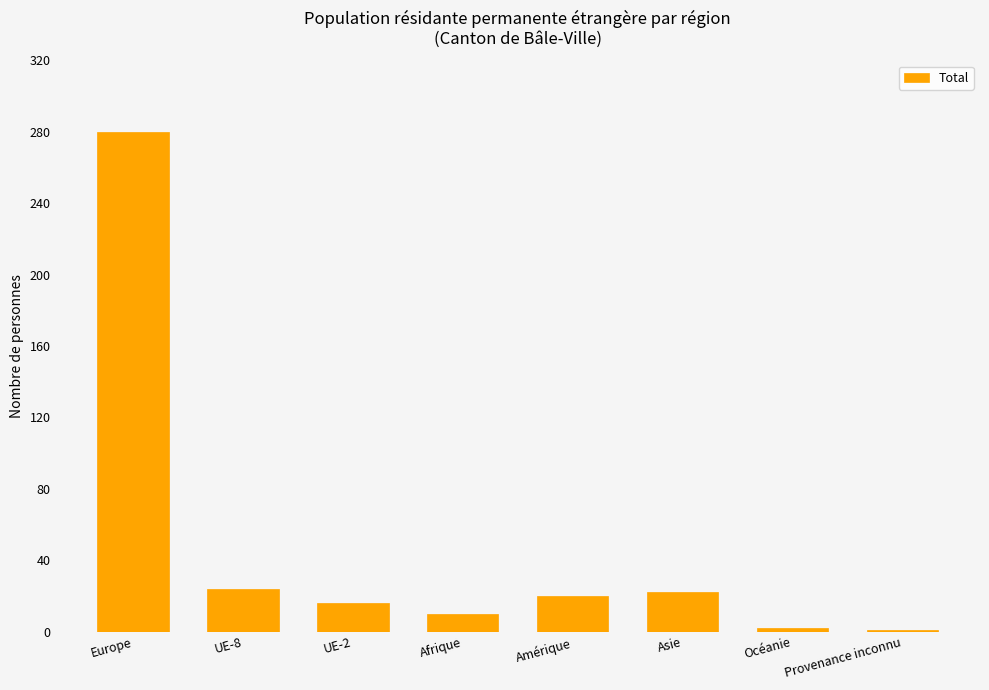

What is the difference between the second highest and minimum values?

23